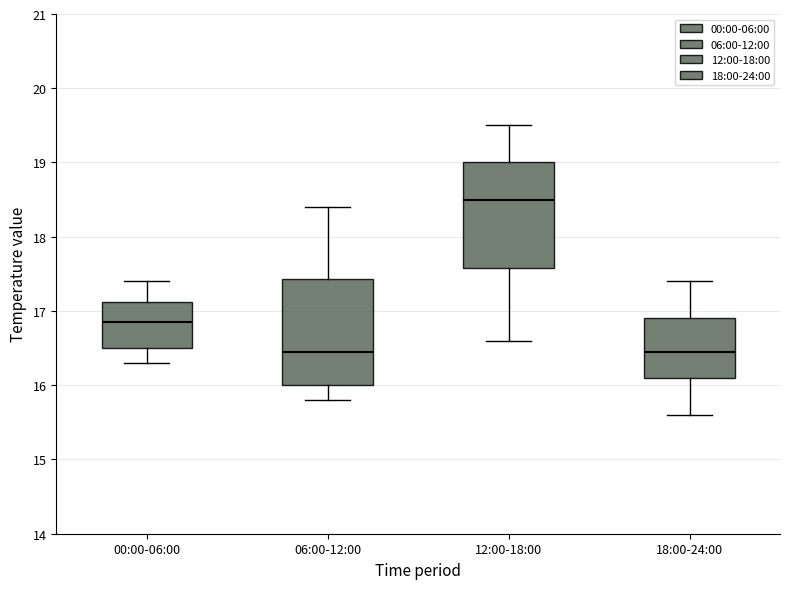

Reading left to right, transcribe this box plot: for each box, give where its median line is, the range the box spans, and where its two whiskers end, as read against the y-axis. The values are not printed on the chart, so give them approximately, as read against the axis.

00:00-06:00: median 16.9, box 16.5 to 17.1, whiskers 16.3 to 17.4
06:00-12:00: median 16.5, box 16.0 to 17.4, whiskers 15.8 to 18.4
12:00-18:00: median 18.5, box 17.6 to 19.0, whiskers 16.6 to 19.5
18:00-24:00: median 16.5, box 16.1 to 16.9, whiskers 15.6 to 17.4